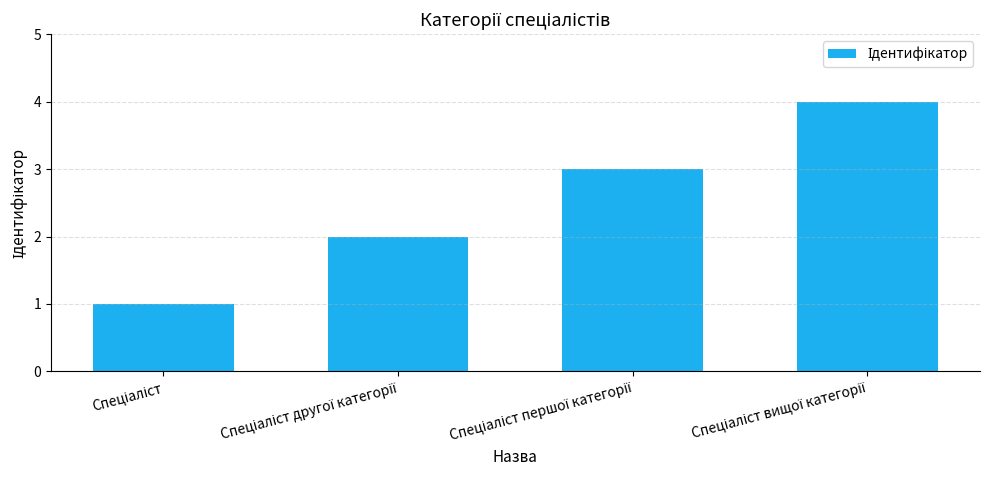

What is the difference between the maximum and minimum values?

3